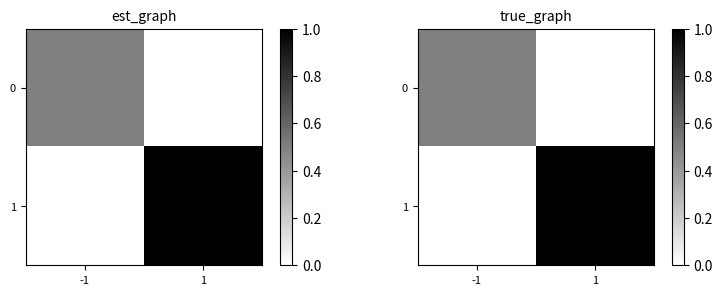

The value of 0 at 1 is -0.3. True or false?

False